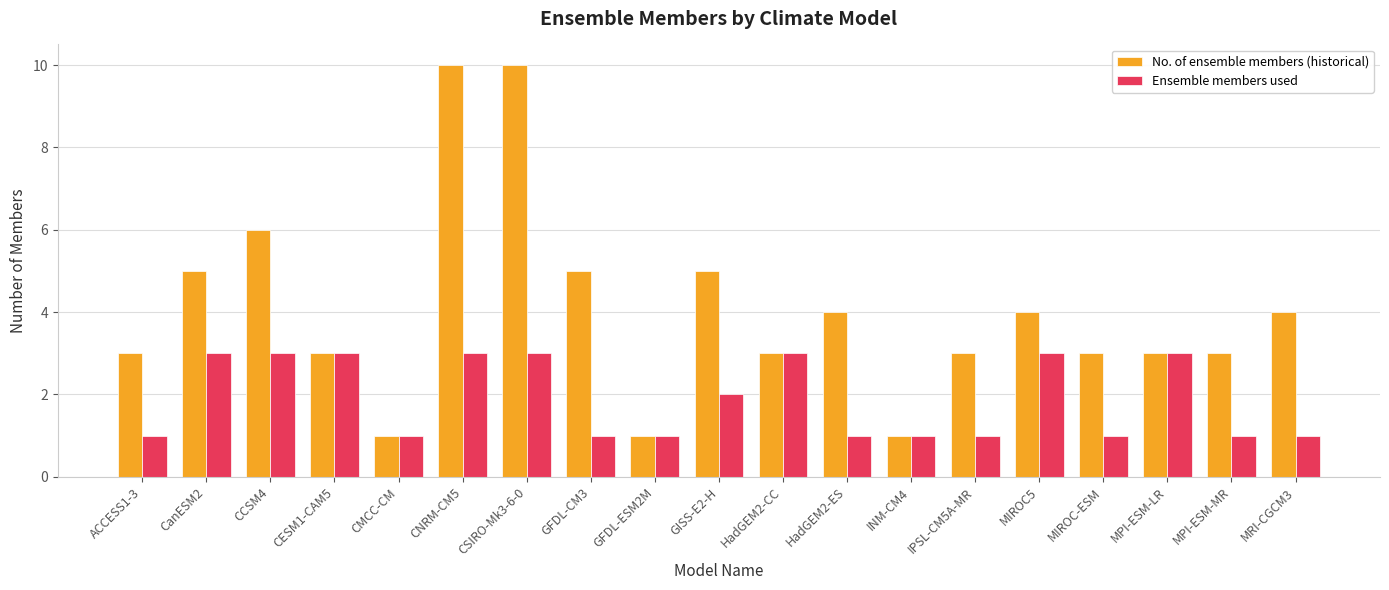

What is the minimum value shown in the chart?

1